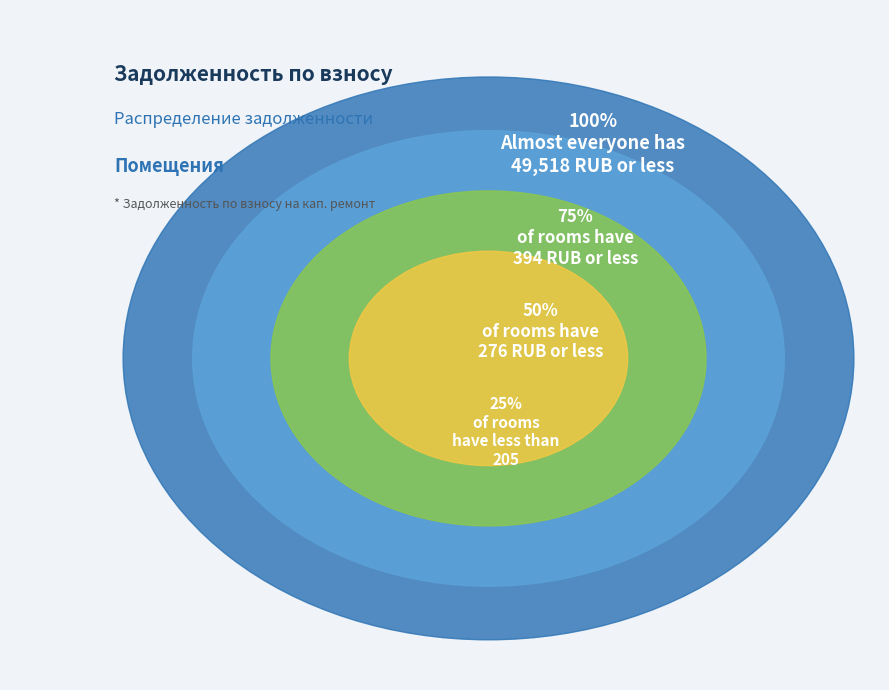

Does 16 represent more than half of the total?

No